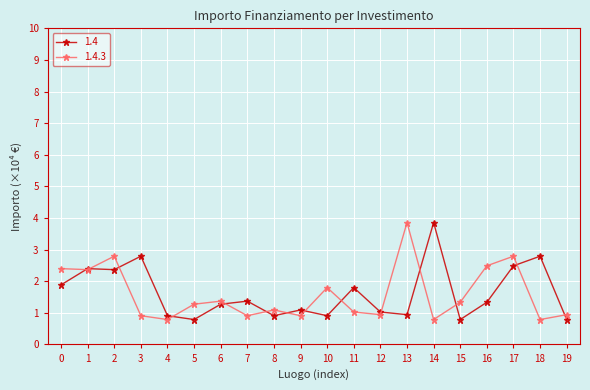

What is the value of the 1.4 point at the 18th from the left?

2.5